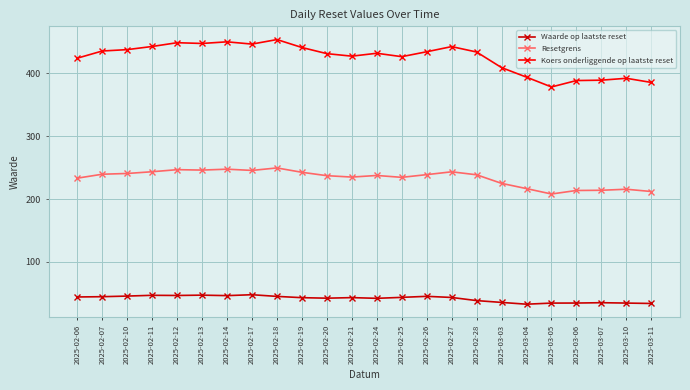

True or false: Koers onderliggende op laatste reset and Waarde op laatste reset intersect in this chart.

False